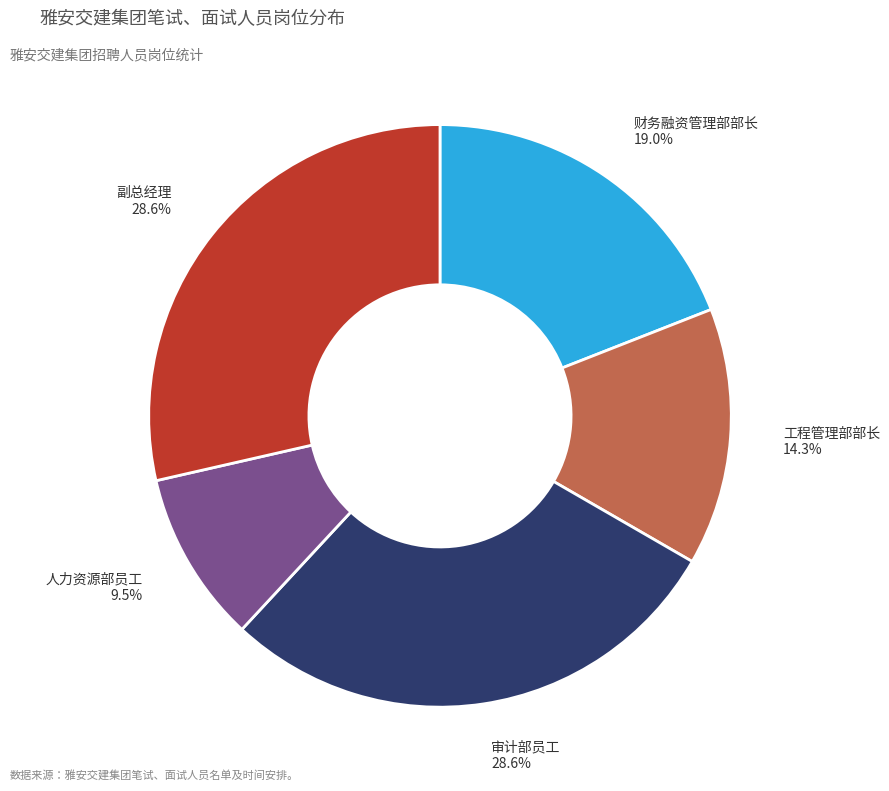

The 审计部员工 slice represents 29% of the pie. True or false?

True